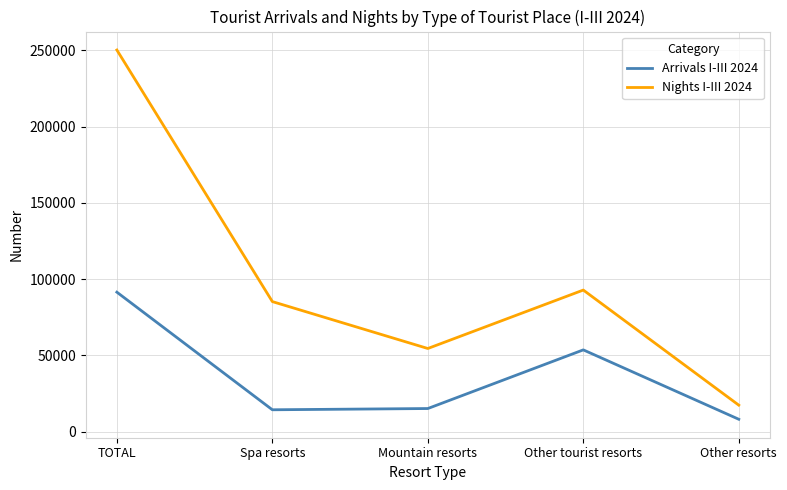

Rank the series by their average value, from highest to lowest.

Nights I-III 2024, Arrivals I-III 2024